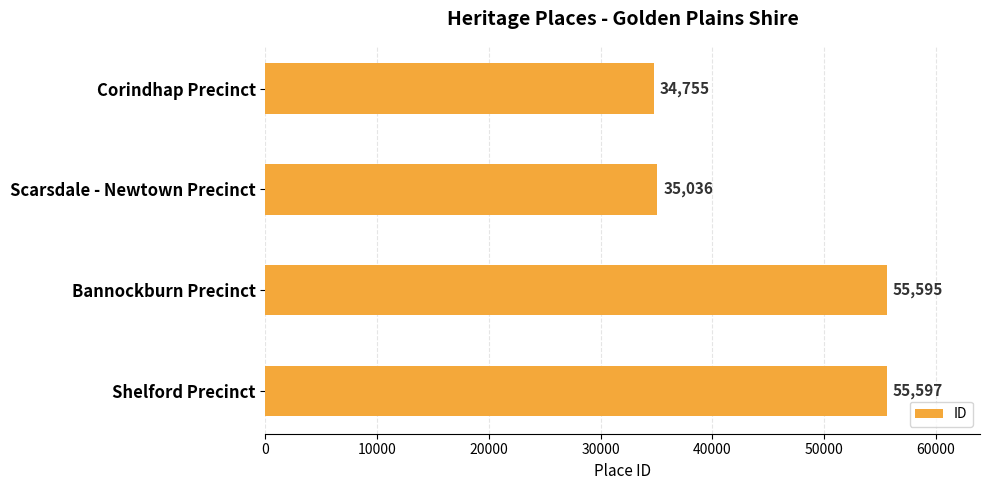

True or false: the data shows 34755 at Corindhap Precinct.

True